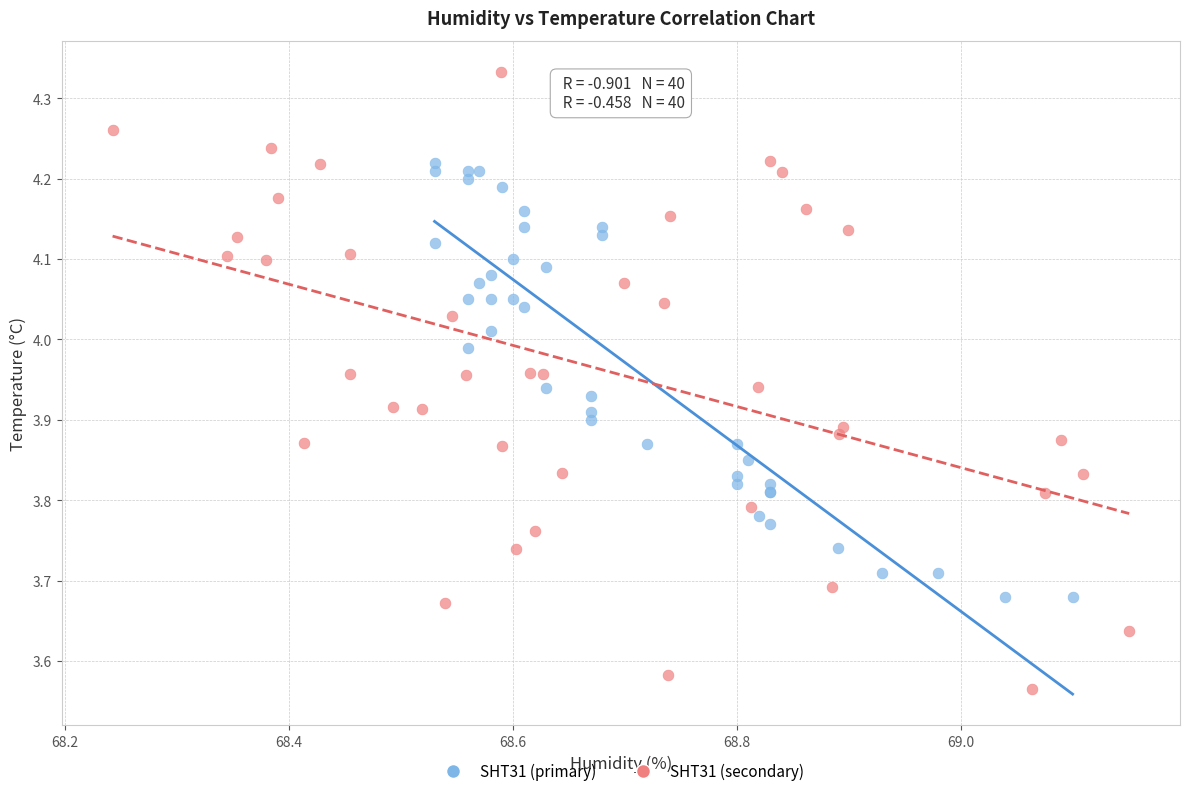

Which series reaches the maximum Y coordinate?

SHT31 (secondary)